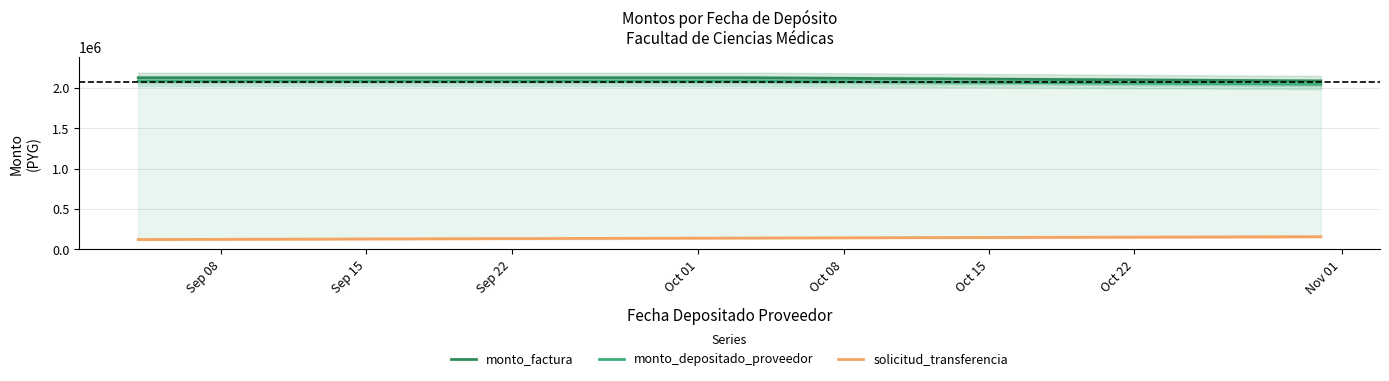

What is the value of the solicitud_transferencia point at the 1st from the left?

122657